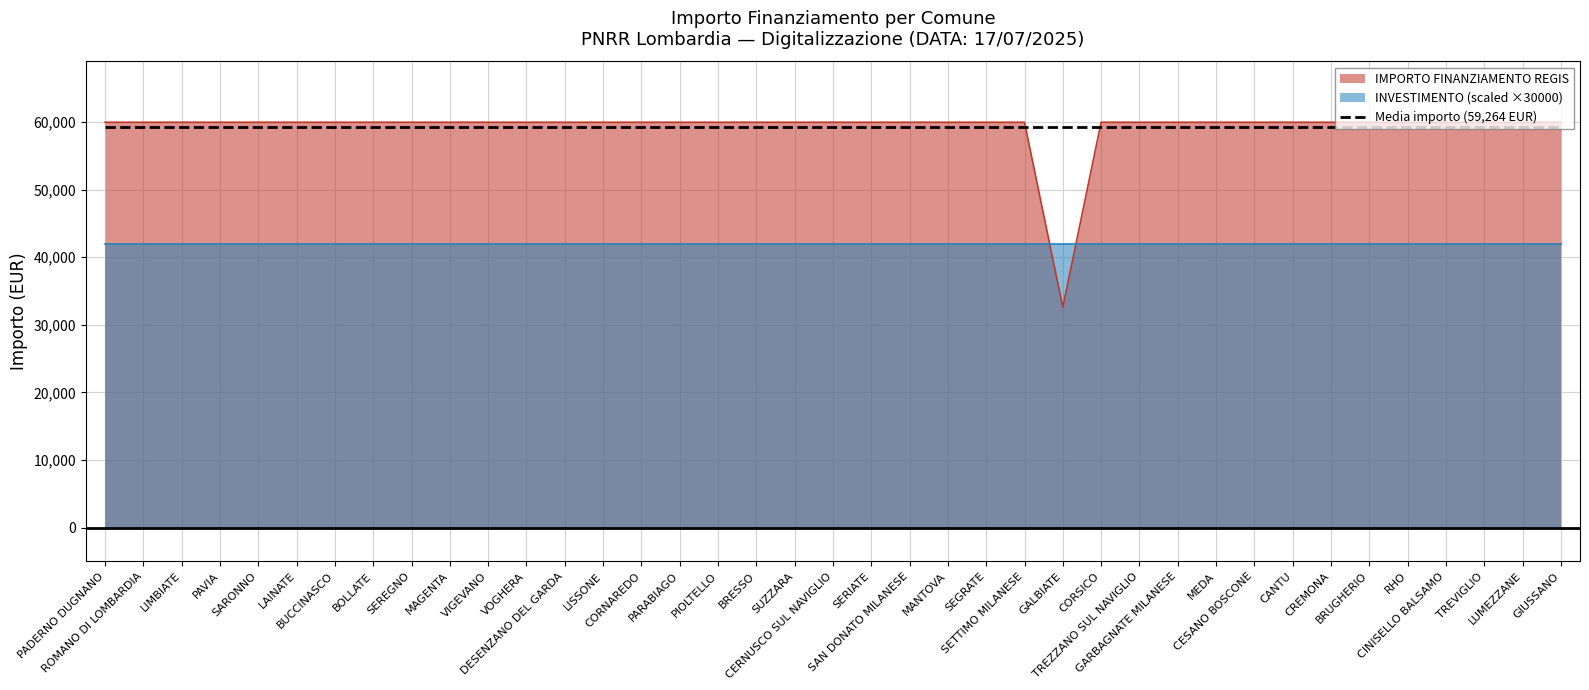

True or false: the data has more than 2 interior local peaks.

False